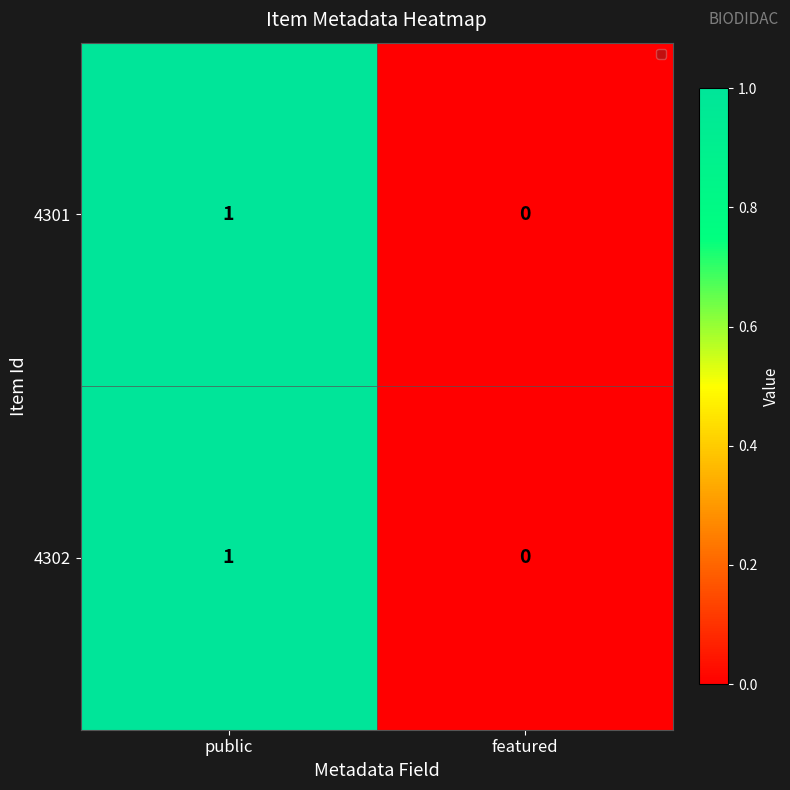

True or false: 4302 has a value of 2 at public.

False